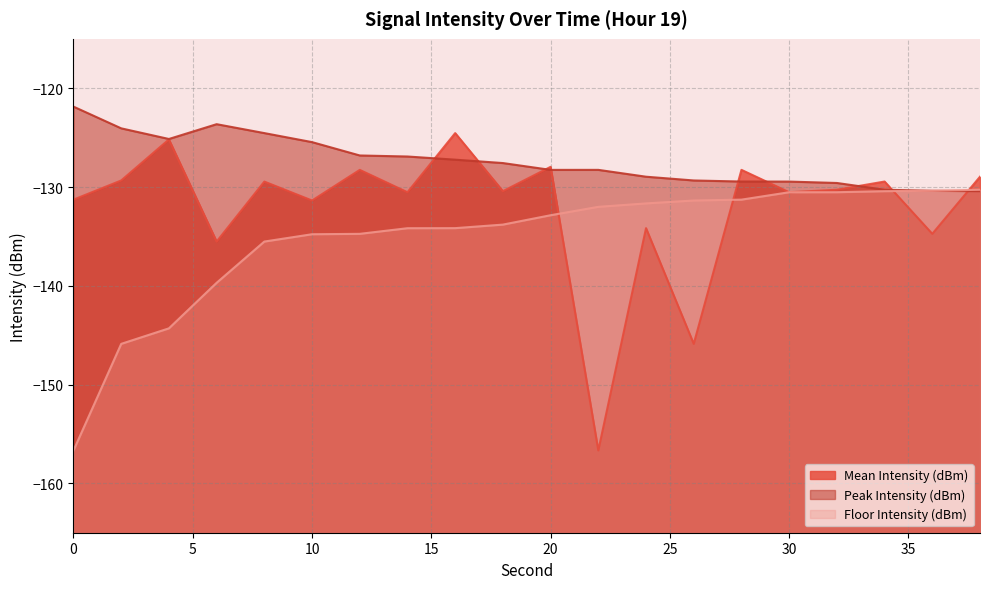

What is the difference between the maximum and minimum values in the Peak Intensity (dBm) series?

8.6